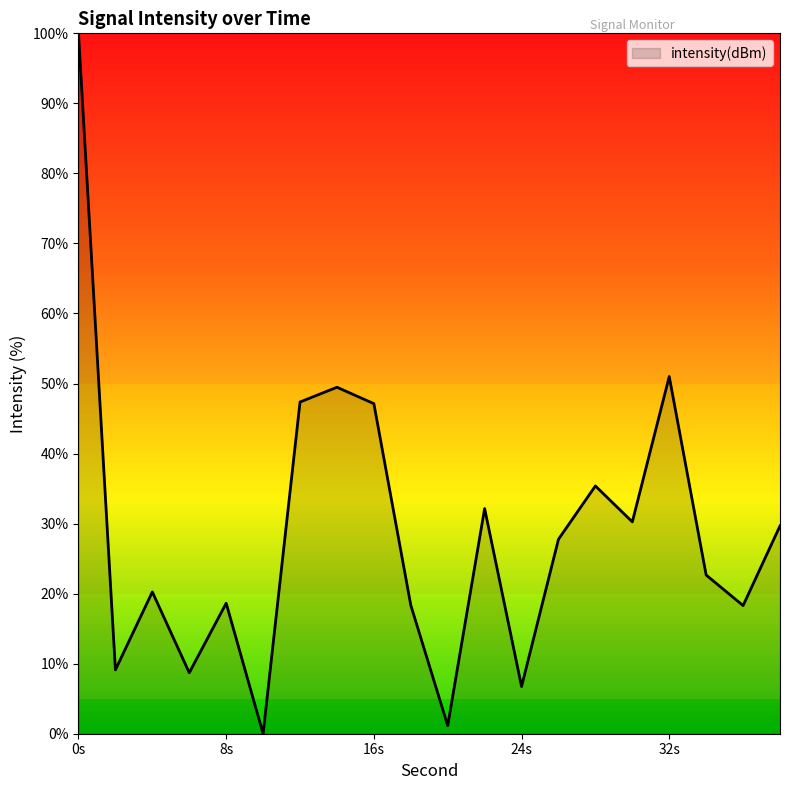

What is the maximum value shown in the chart?

100.0